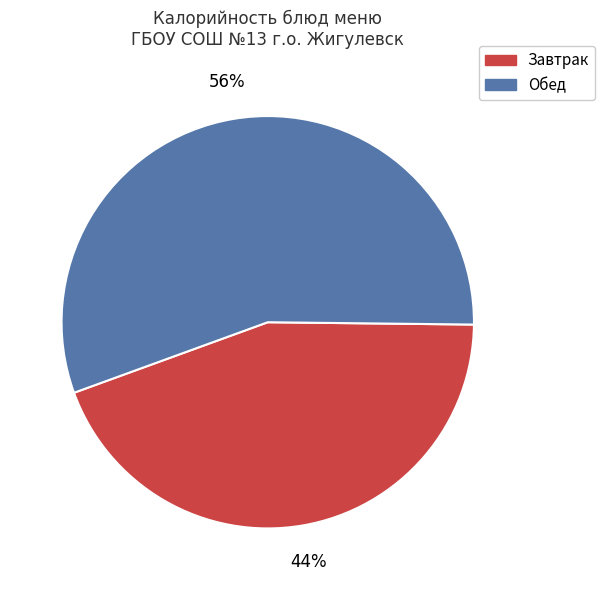

Rank the categories by value from highest to lowest.

Обед, Завтрак